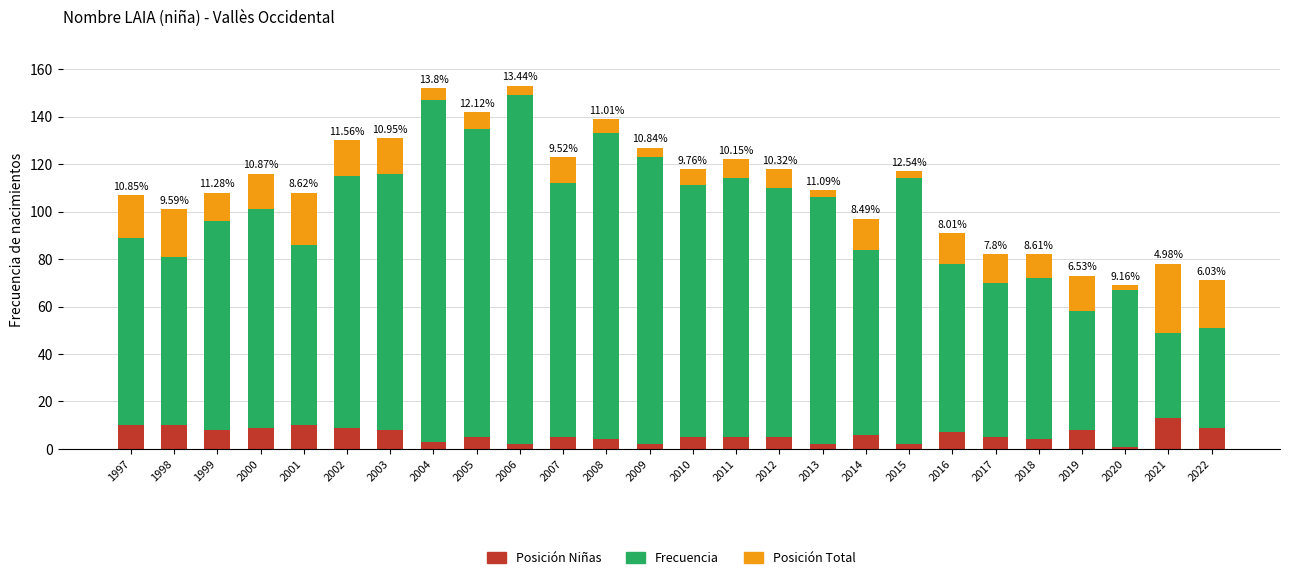

Does the chart contain any negative values?

No